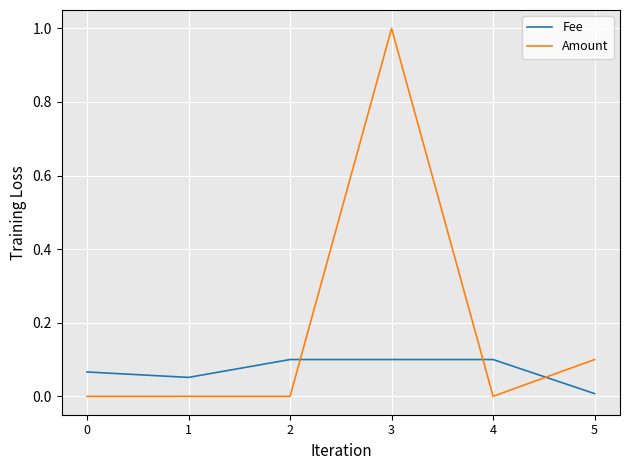

Rank the series by their average value, from highest to lowest.

Amount, Fee